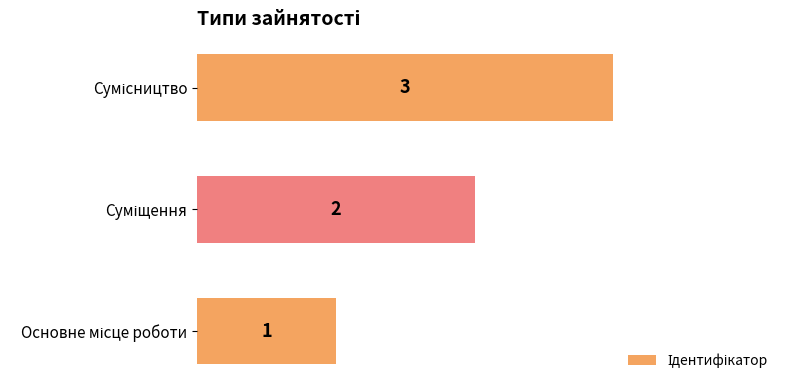

What is the maximum value shown in the chart?

3